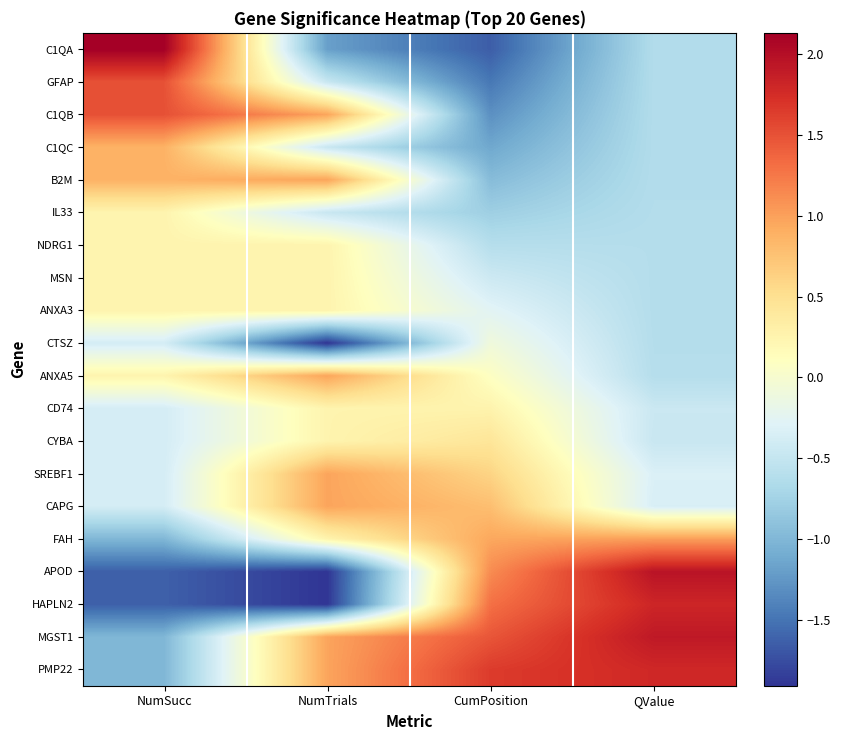

Reading left to right, extract all data points from this chart.

C1QA: NumSucc=2.1	NumTrials=-1.2	CumPosition=-1.6	QValue=-0.6
GFAP: NumSucc=1.5	NumTrials=-0.5	CumPosition=-1.5	QValue=-0.6
C1QB: NumSucc=1.5	NumTrials=1.0	CumPosition=-1.3	QValue=-0.6
C1QC: NumSucc=0.9	NumTrials=-0.5	CumPosition=-1.1	QValue=-0.6
B2M: NumSucc=0.9	NumTrials=1.0	CumPosition=-1.0	QValue=-0.6
IL33: NumSucc=0.3	NumTrials=-0.5	CumPosition=-0.8	QValue=-0.6
NDRG1: NumSucc=0.3	NumTrials=0.3	CumPosition=-0.6	QValue=-0.6
MSN: NumSucc=0.3	NumTrials=0.3	CumPosition=-0.4	QValue=-0.6
ANXA3: NumSucc=0.3	NumTrials=0.3	CumPosition=-0.3	QValue=-0.6
CTSZ: NumSucc=-0.4	NumTrials=-1.9	CumPosition=-0.1	QValue=-0.6
ANXA5: NumSucc=0.3	NumTrials=1.0	CumPosition=0.1	QValue=-0.6
CD74: NumSucc=-0.4	NumTrials=0.3	CumPosition=0.3	QValue=-0.5
CYBA: NumSucc=-0.4	NumTrials=0.3	CumPosition=0.4	QValue=-0.5
SREBF1: NumSucc=-0.4	NumTrials=1.0	CumPosition=0.6	QValue=-0.3
CAPG: NumSucc=-0.4	NumTrials=1.0	CumPosition=0.8	QValue=-0.3
FAH: NumSucc=-1.0	NumTrials=0.3	CumPosition=1.0	QValue=1.0
APOD: NumSucc=-1.6	NumTrials=-1.9	CumPosition=1.1	QValue=2.0
HAPLN2: NumSucc=-1.6	NumTrials=-1.9	CumPosition=1.3	QValue=1.8
MGST1: NumSucc=-1.0	NumTrials=1.0	CumPosition=1.5	QValue=1.9
PMP22: NumSucc=-1.0	NumTrials=1.0	CumPosition=1.6	QValue=1.8